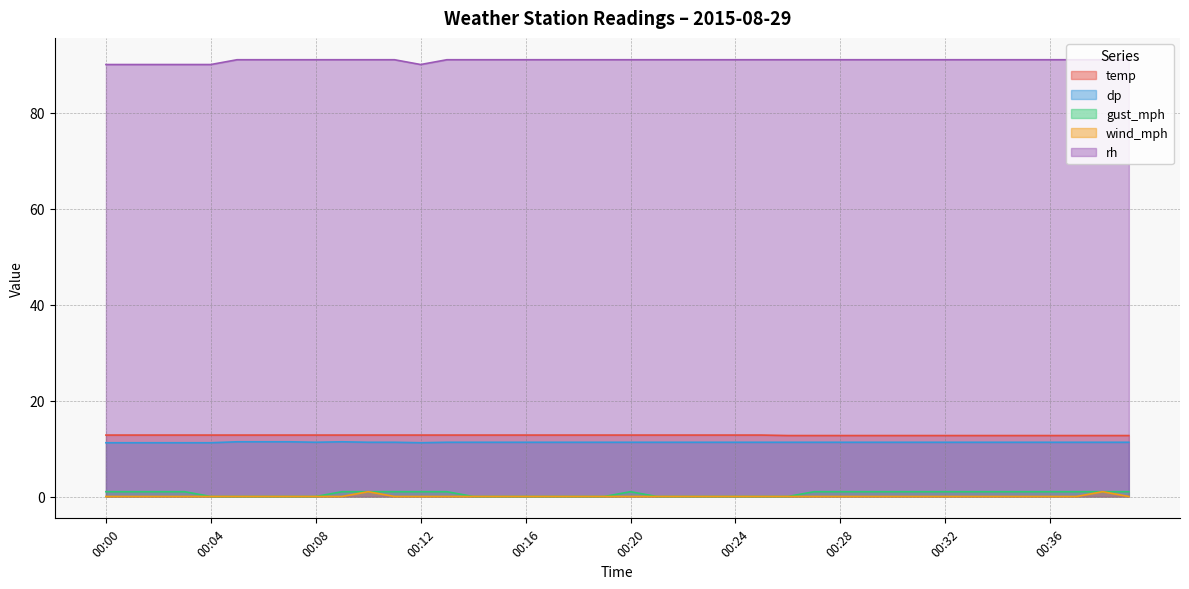

What is the difference between the maximum and minimum values in the rh series?

1.0